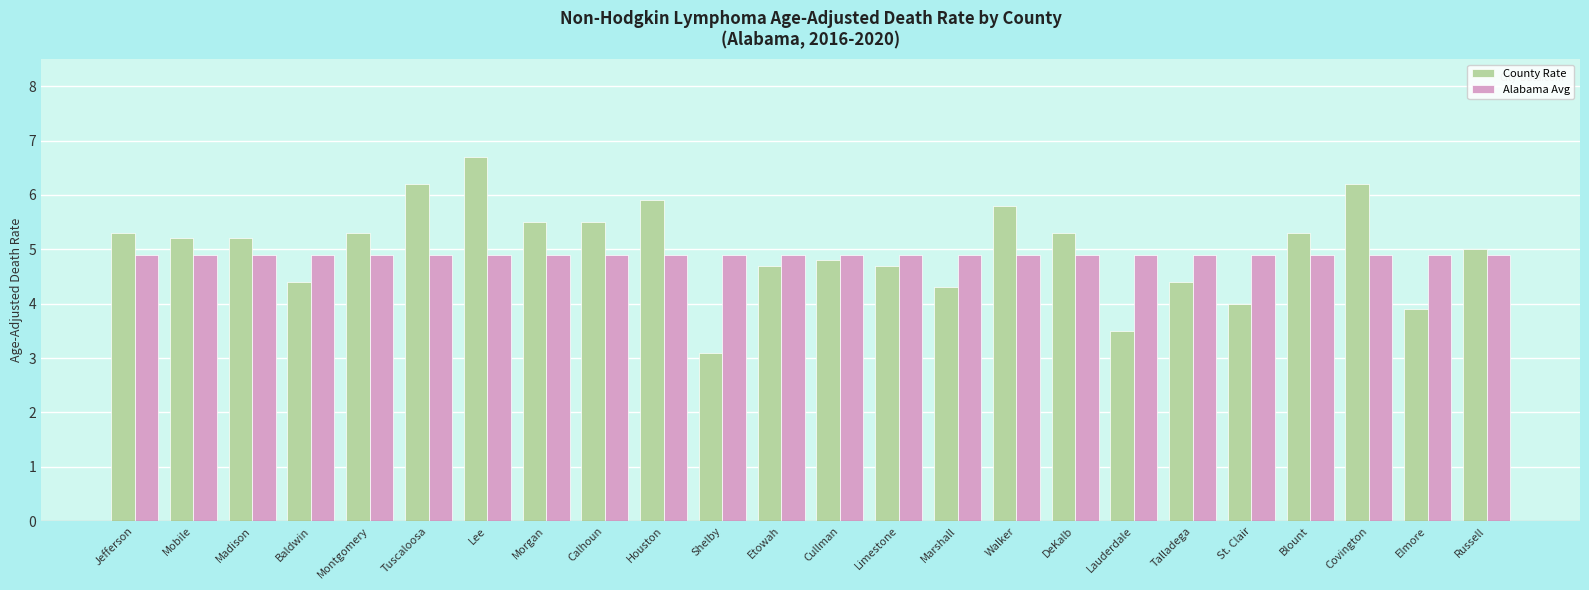

Which series has the widest spread of values?

County Rate